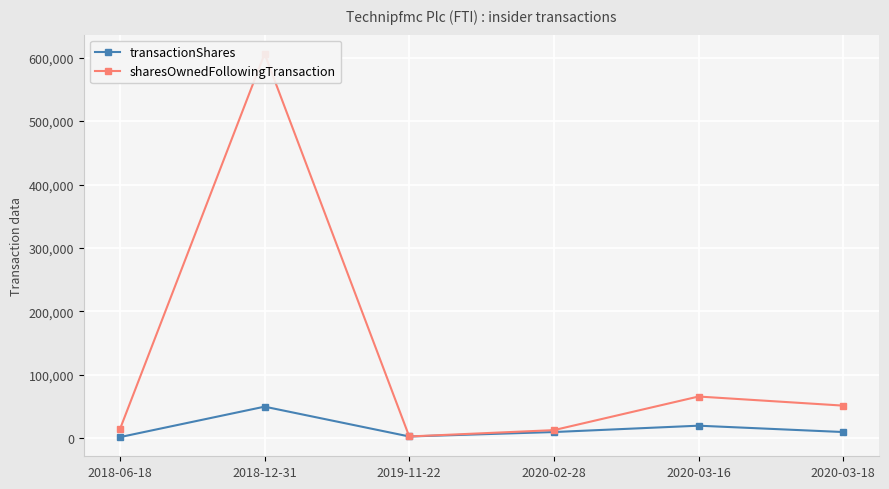

What is the value of the sharesOwnedFollowingTransaction point at the 2nd from the left?

606106